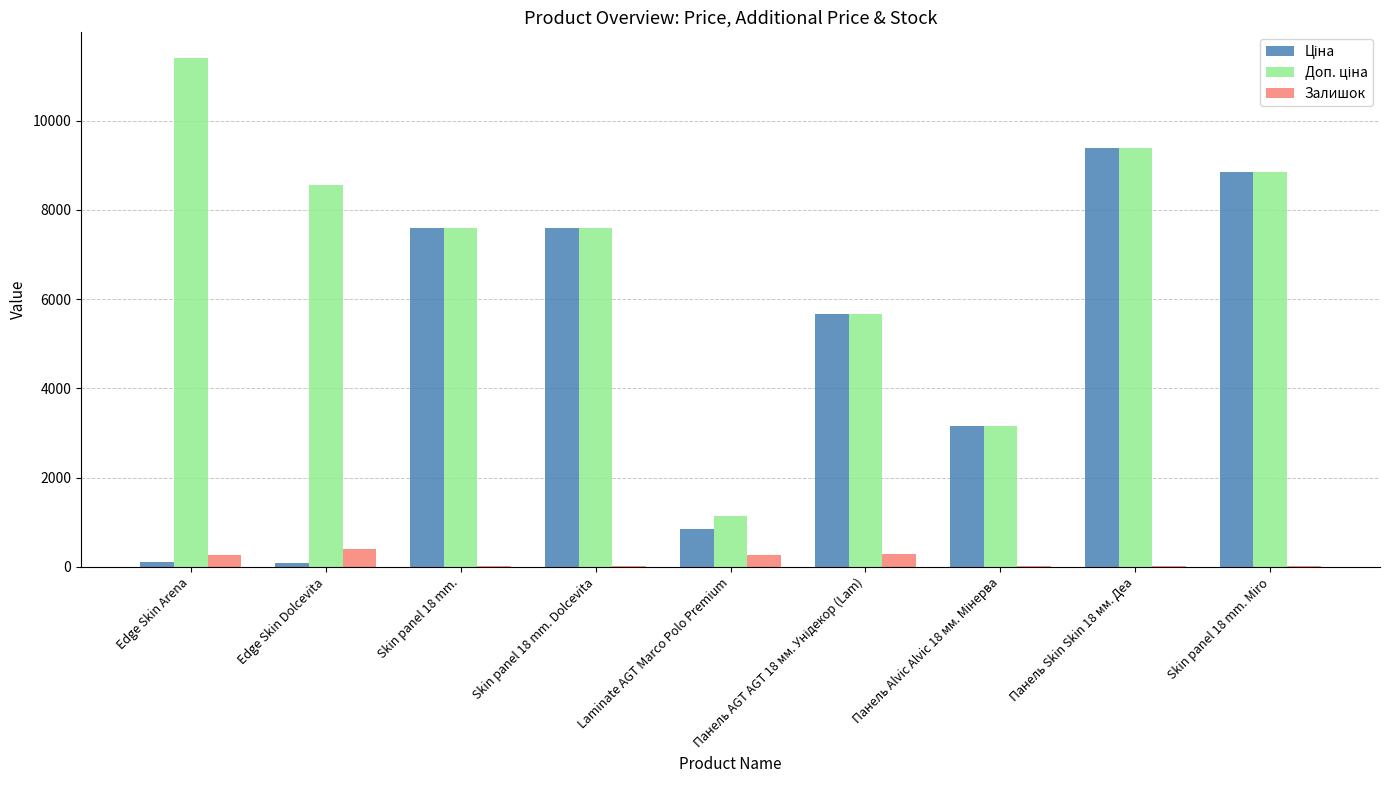

Which category has the highest value across all series?

Edge Skin Arena